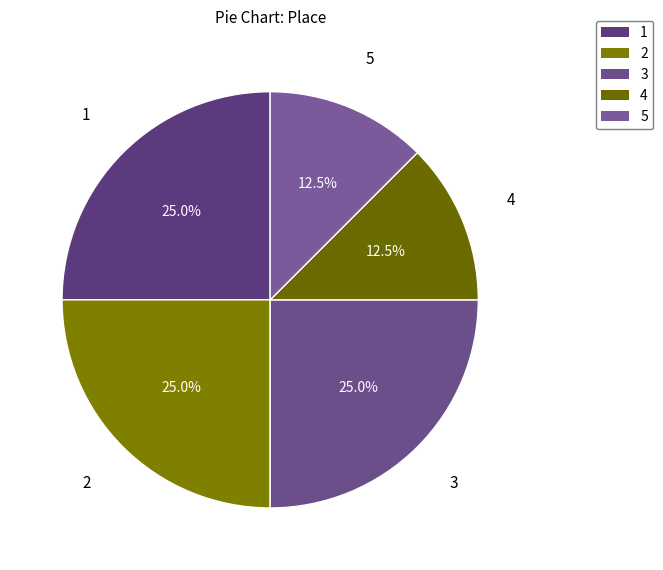

Is there a majority slice in this chart?

No